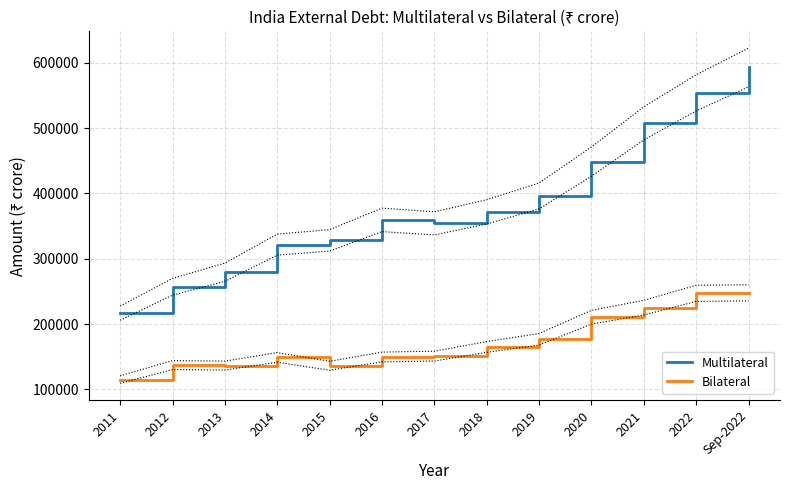

Which series changed the most between 2013 and 2021?

Multilateral